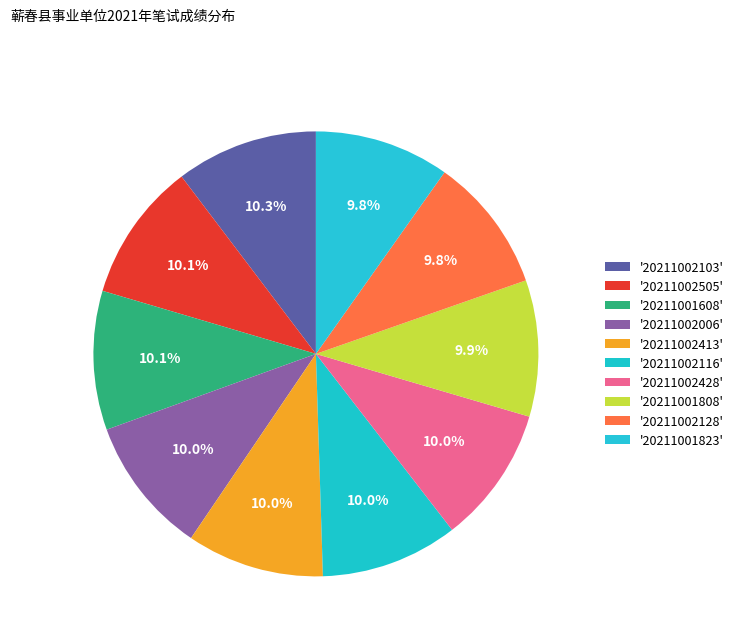

Which slice is the largest?

20211002103